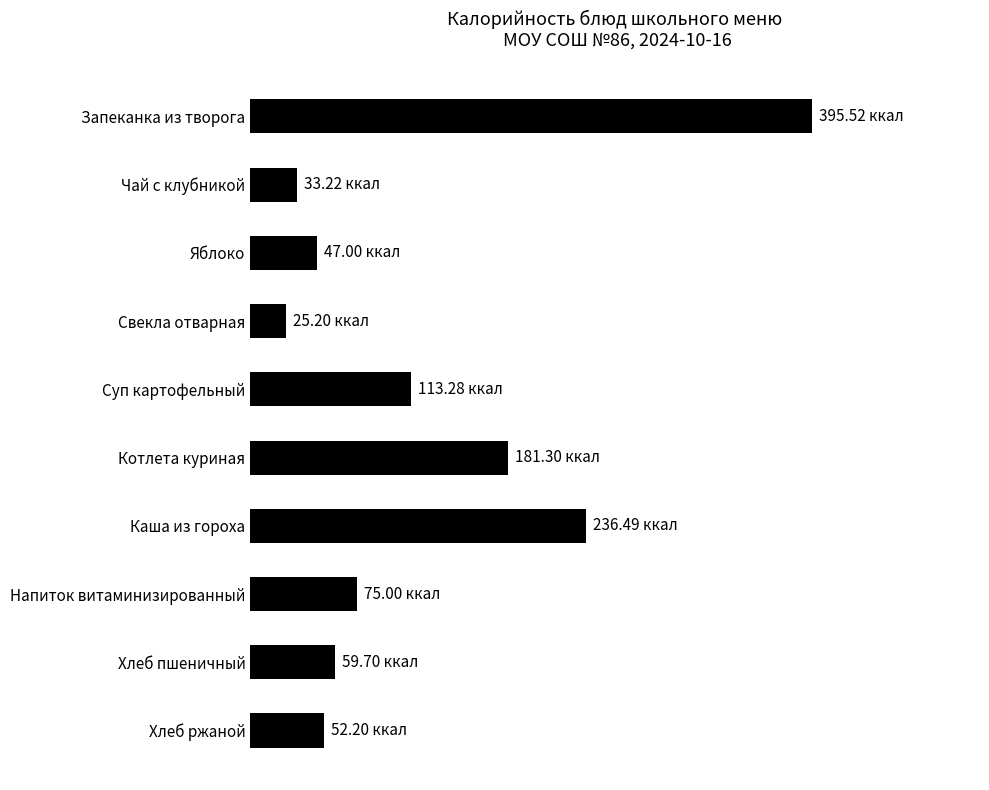

What is the smallest value displayed?

25.2